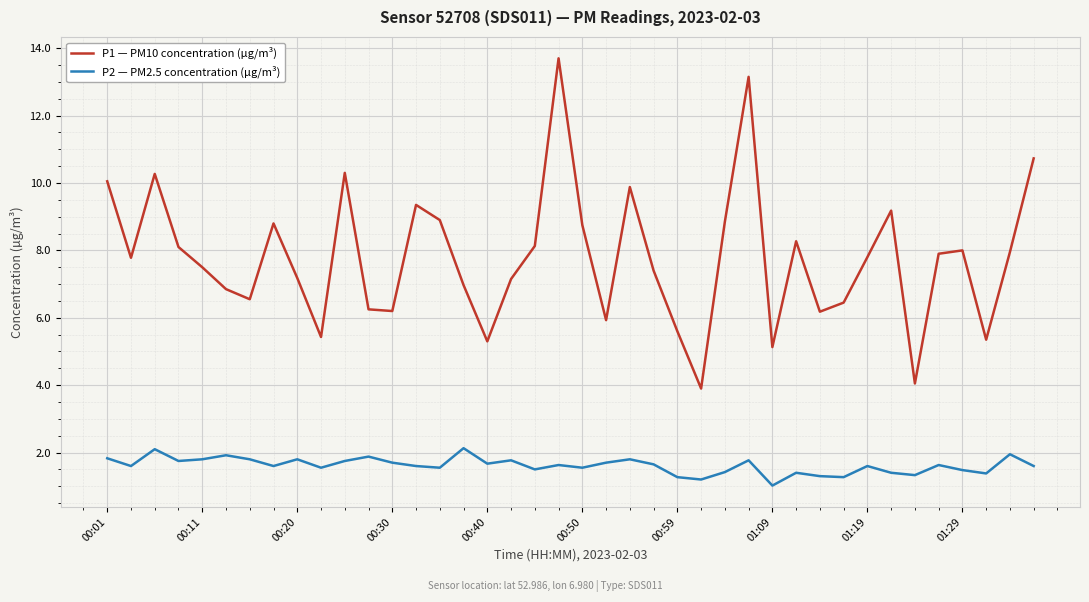

Which series has the largest range (max minus min)?

P1 — PM10 concentration (µg/m³)